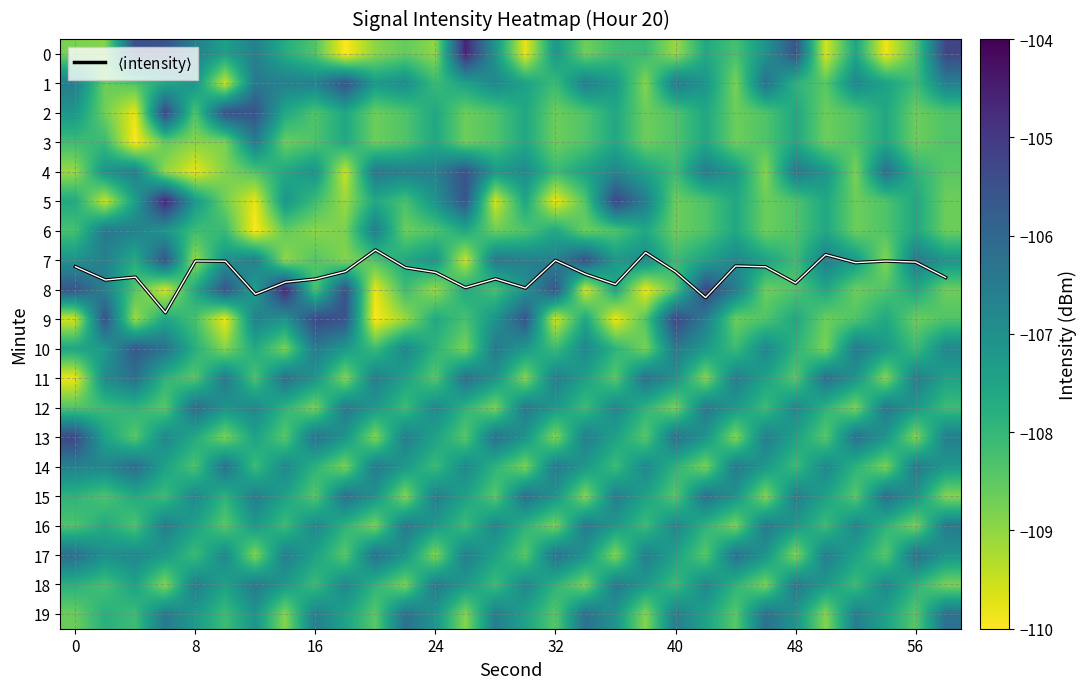

What is the total value across all series at 56?

-2148.3